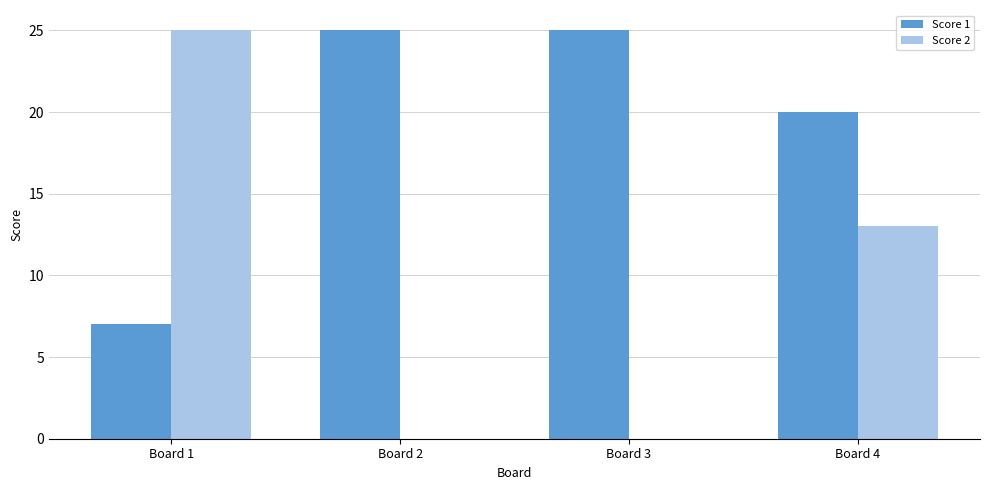

How many categories are shown in the chart?

4